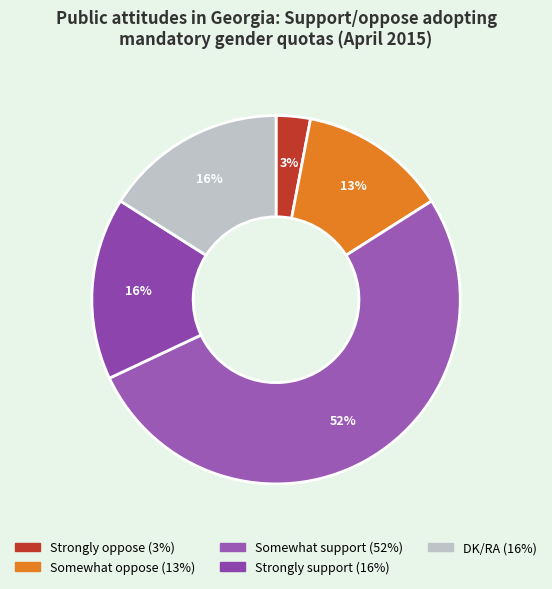

To the nearest percent, what is the difference between the largest and smallest slice percentages?

49%